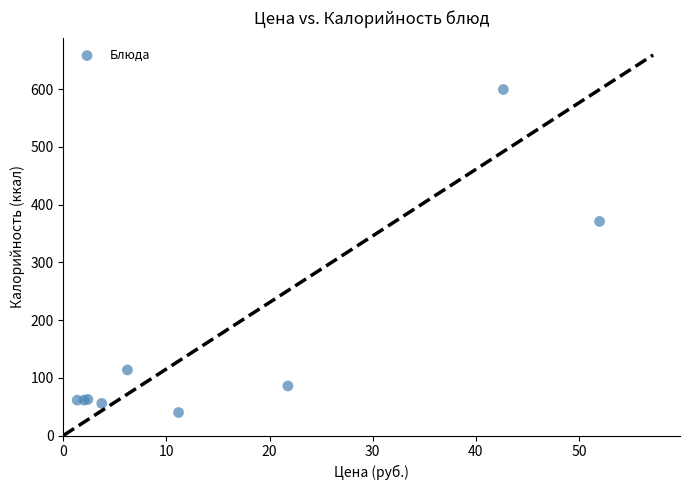

What Y value in the scatter plot is closest to 319?

370.8